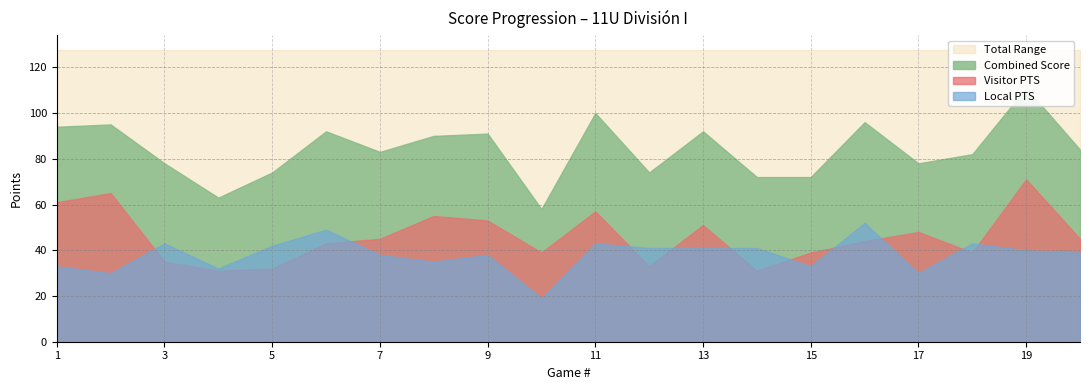

How many lines are shown in the chart?

2